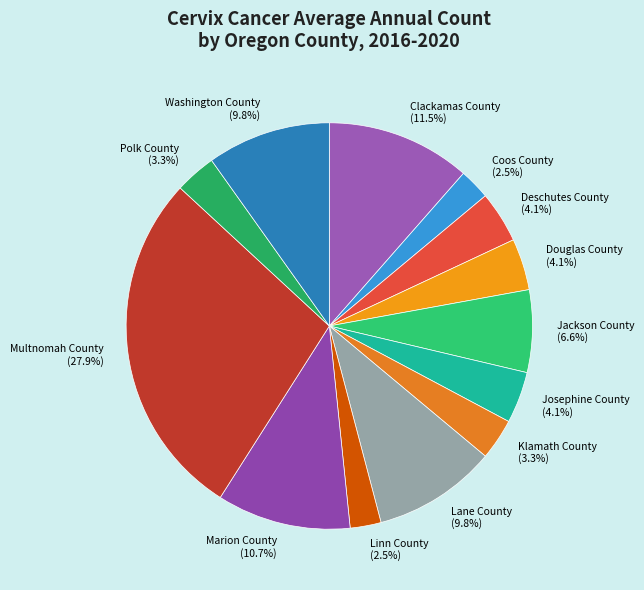

Is the sum of Linn County (2.5%) and Josephine County (4.1%) greater than half?

No